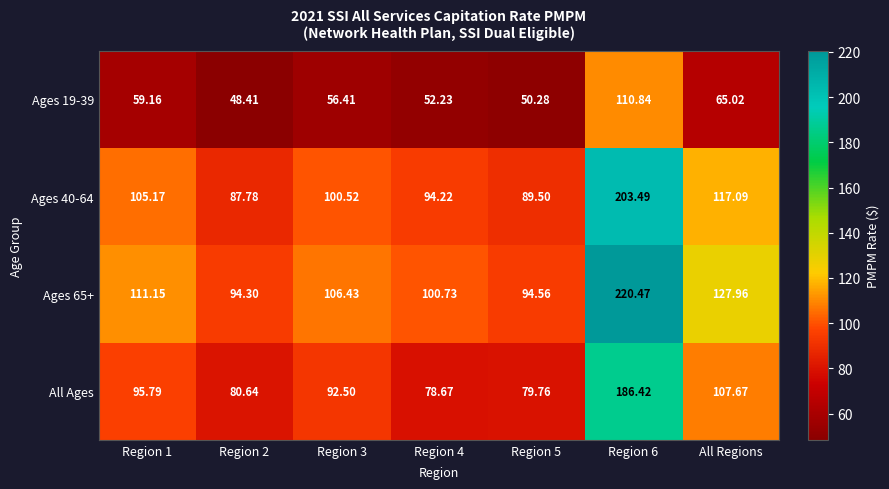

List the series in order of their peak value, highest first.

Ages 65+, Ages 40-64, All Ages, Ages 19-39